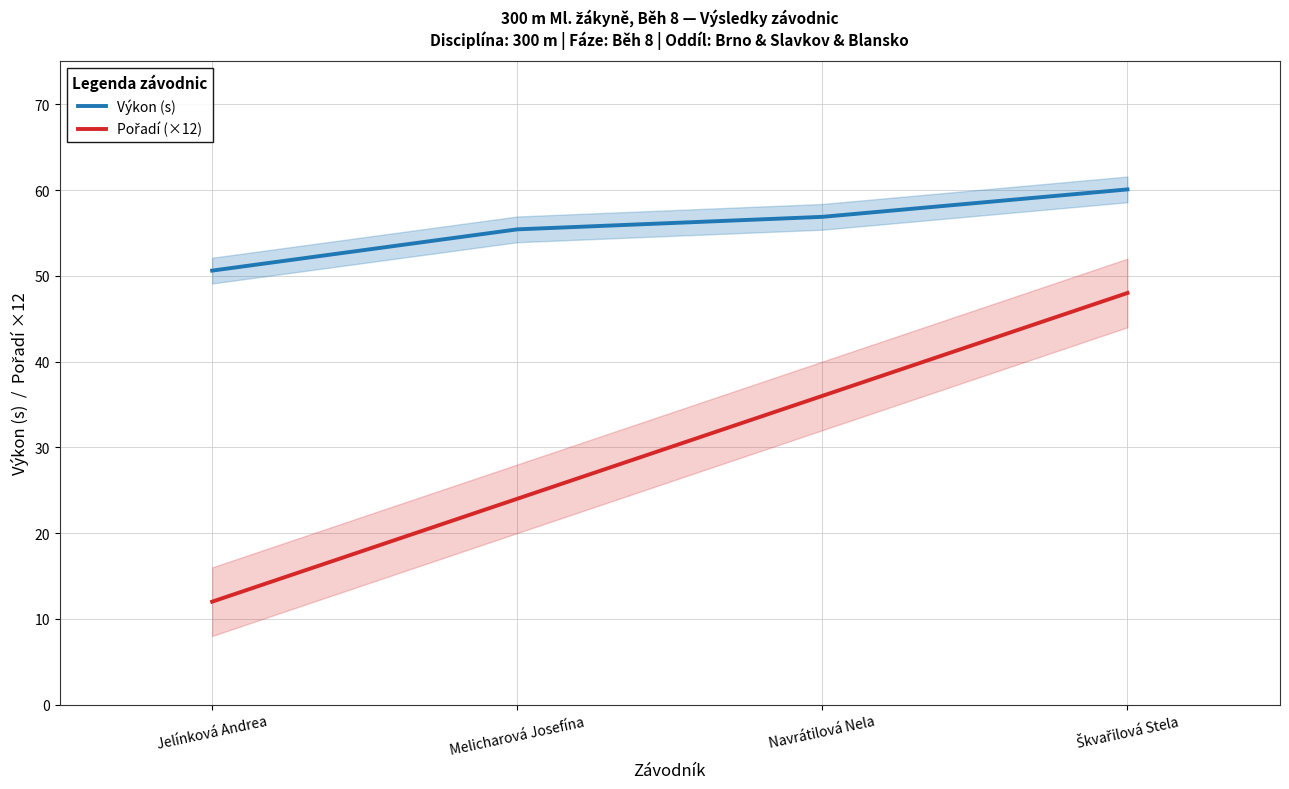

Rank the categories by Pořadí (×12) value from lowest to highest.

Jelínková Andrea, Melicharová Josefína, Navrátilová Nela, Škvařilová Stela